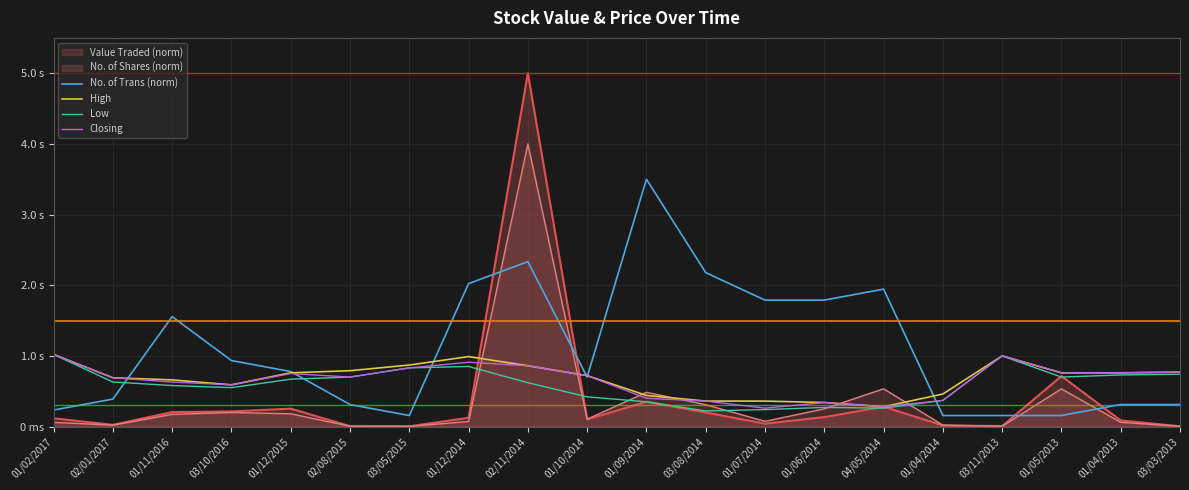

The value of No. of Trans (norm) at 04/05/2014 is 1.9. True or false?

True